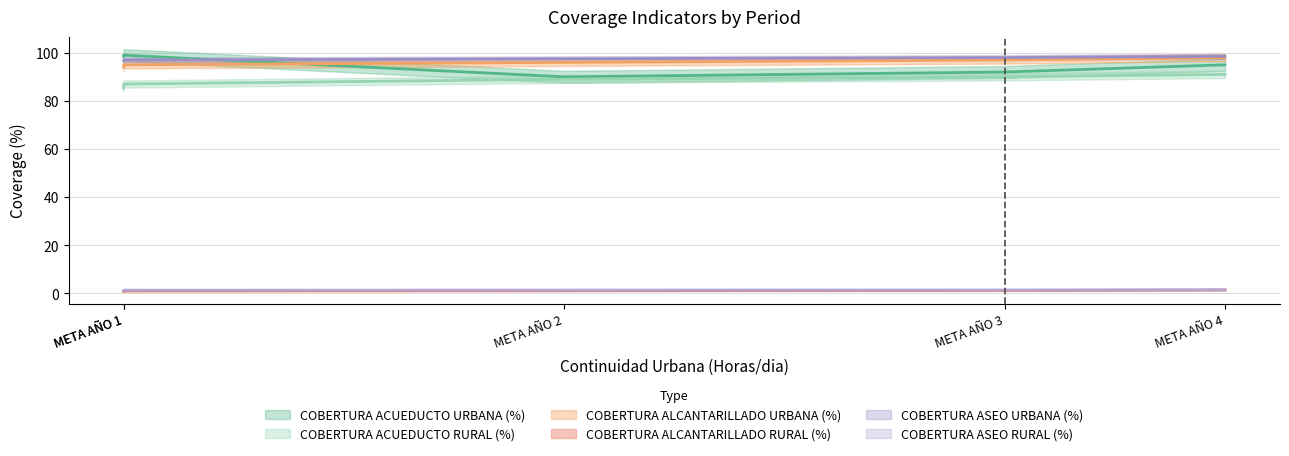

True or false: COBERTURA ACUEDUCTO RURAL (%) has more than 0 points higher than both neighbors.

False